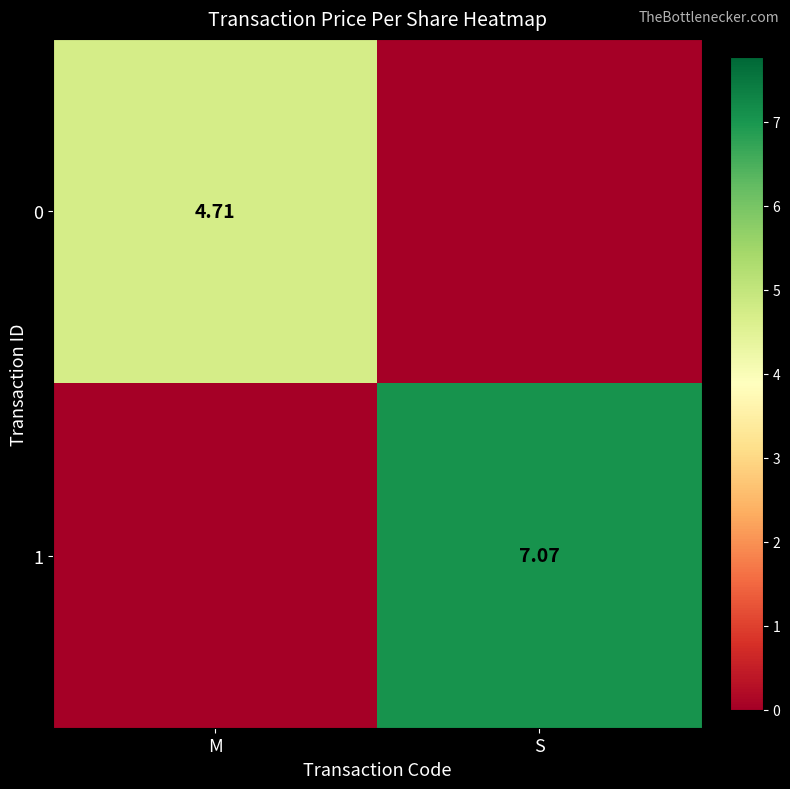

Which label corresponds to the largest value in the chart?

S